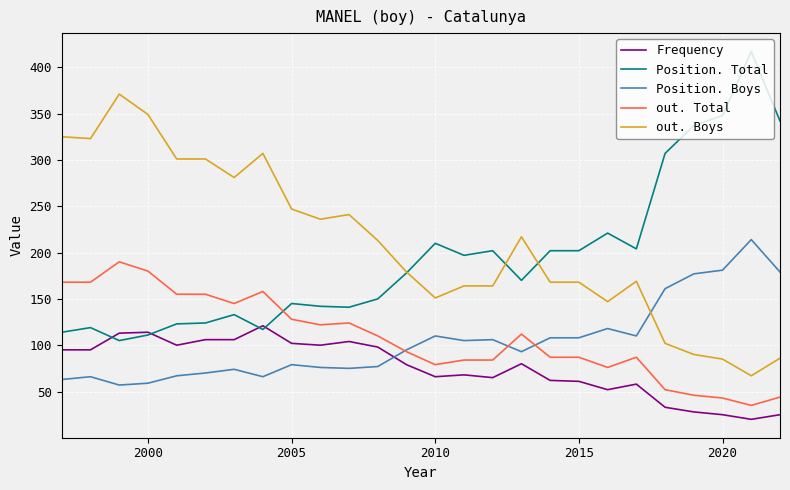

What is the maximum value for out. Total?

190